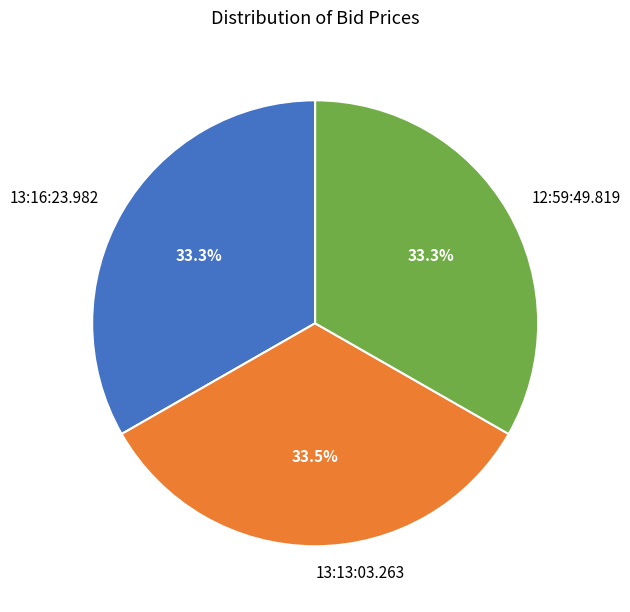

Does 12:59:49.819 account for over 50% of the chart?

No